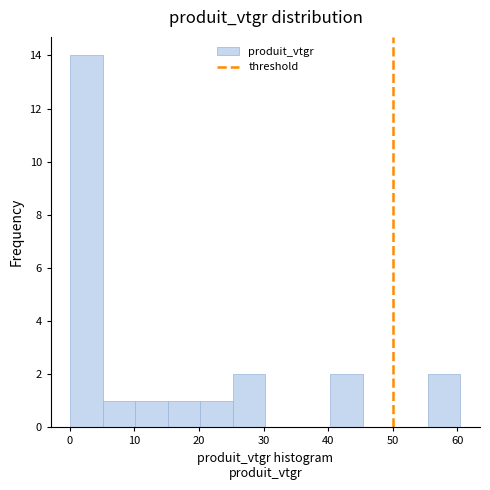

Reading left to right, list every bar in this chart as the range it spans on the x-axis followed by its height. Neither the bar edges nor the heights are printed on the chart, so give them approximately, as read against the axes.

0 to 5: 14
5 to 10: 1
10 to 15: 1
15 to 20: 1
20 to 25: 1
25 to 30: 2
30 to 35: 0
35 to 40: 0
40 to 45: 2
45 to 50: 0
50 to 55: 0
55 to 60: 2